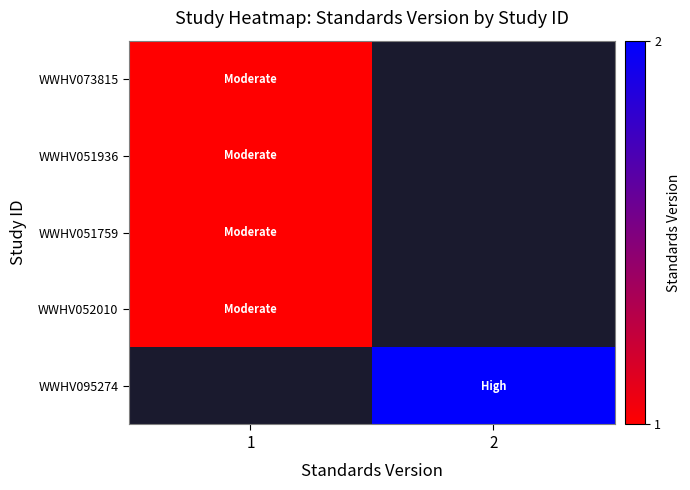

Which has a higher value, 2 or 1?

1